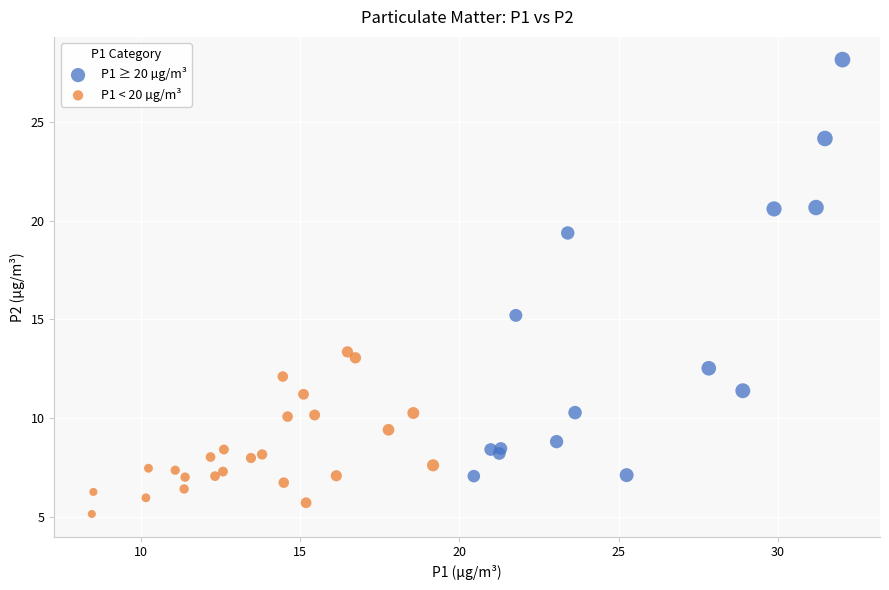

What are all the series names shown in the legend?

P1 ≥ 20 µg/m³, P1 < 20 µg/m³